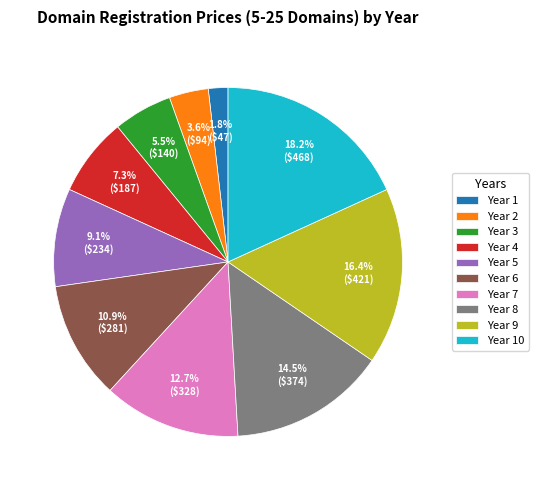

Does Year 1 represent more than half of the total?

No